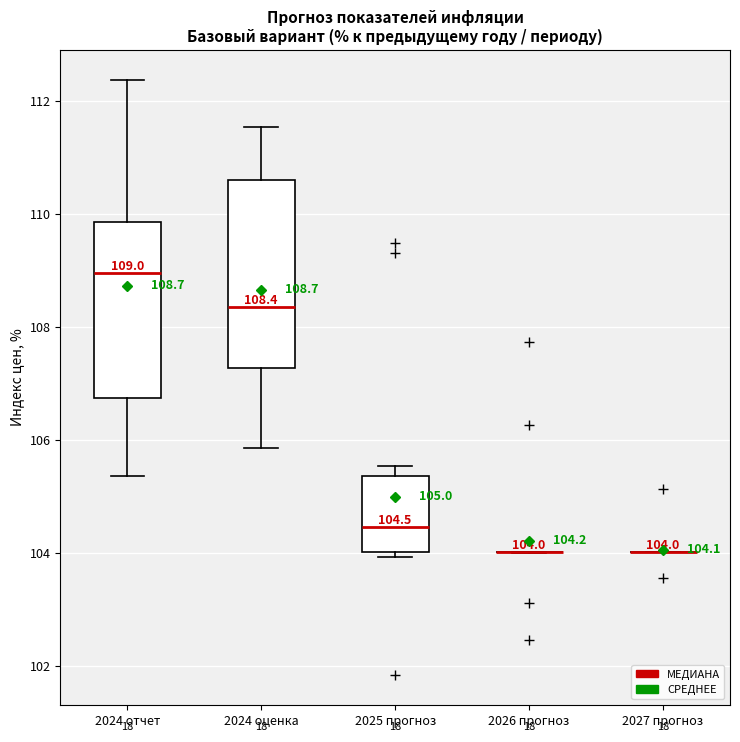

Comparing the boxes themselves (not the whiskers), which one is the tallest?

2024 оценка